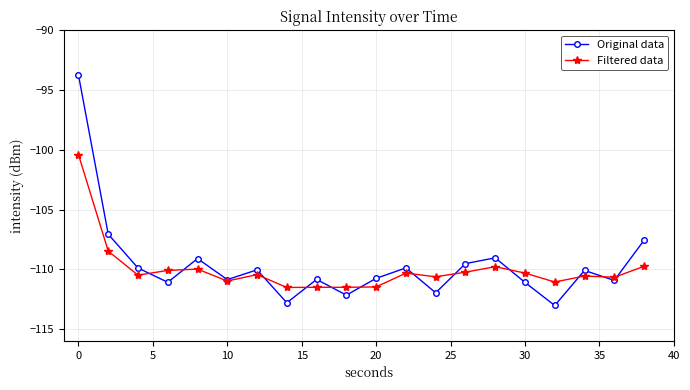

How many distinct data groups are displayed?

2